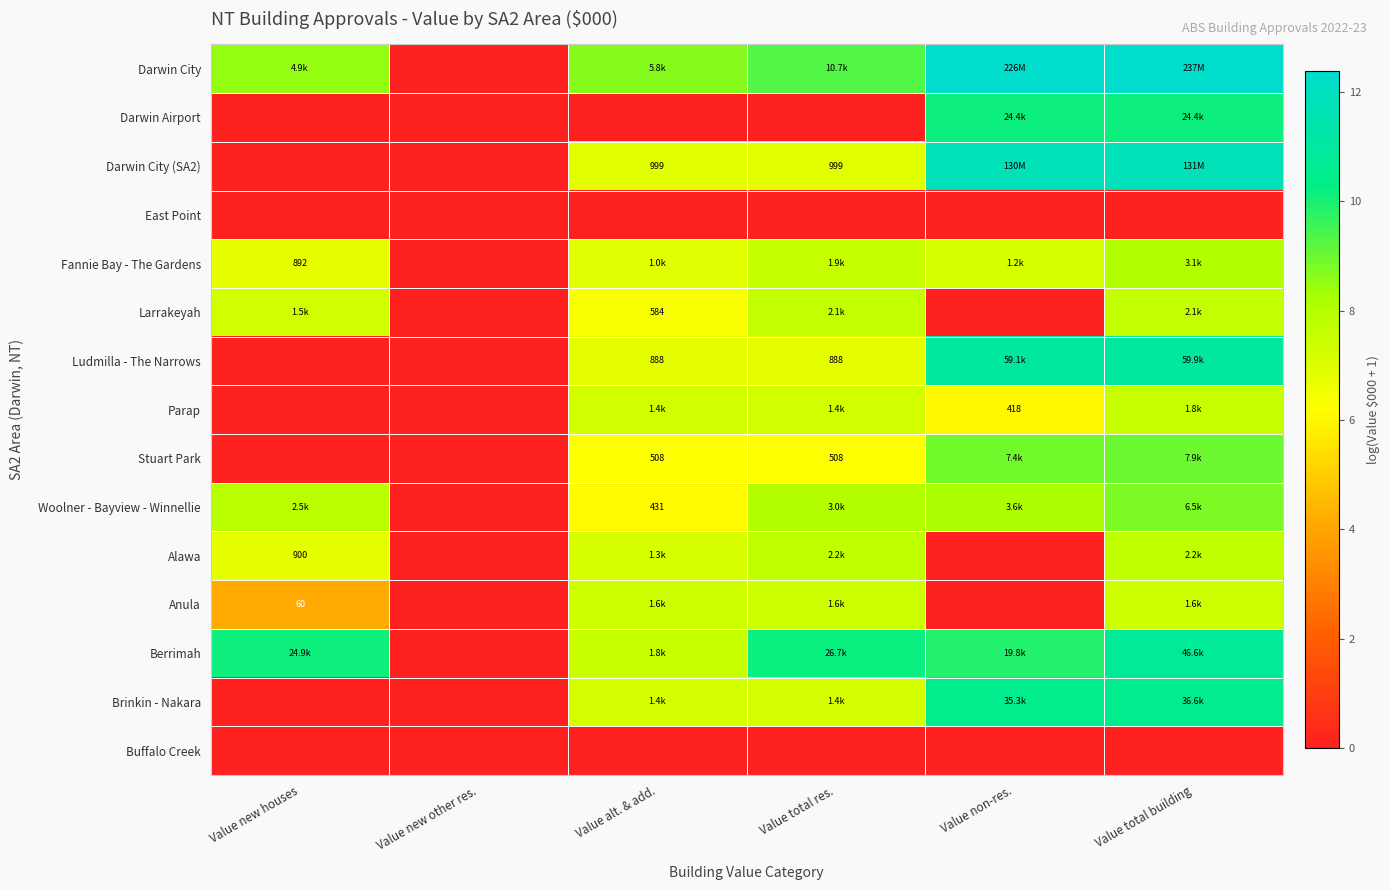

Count the number of categories in the chart.

6